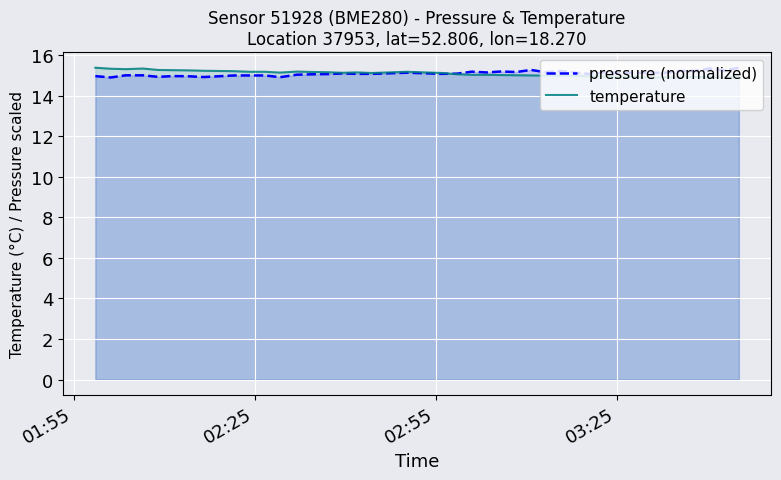

How many values in the temperature series are below 15?

14